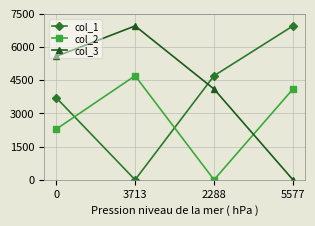

Which series ends up on top after the final intersection of col_3 and col_2?

col_2